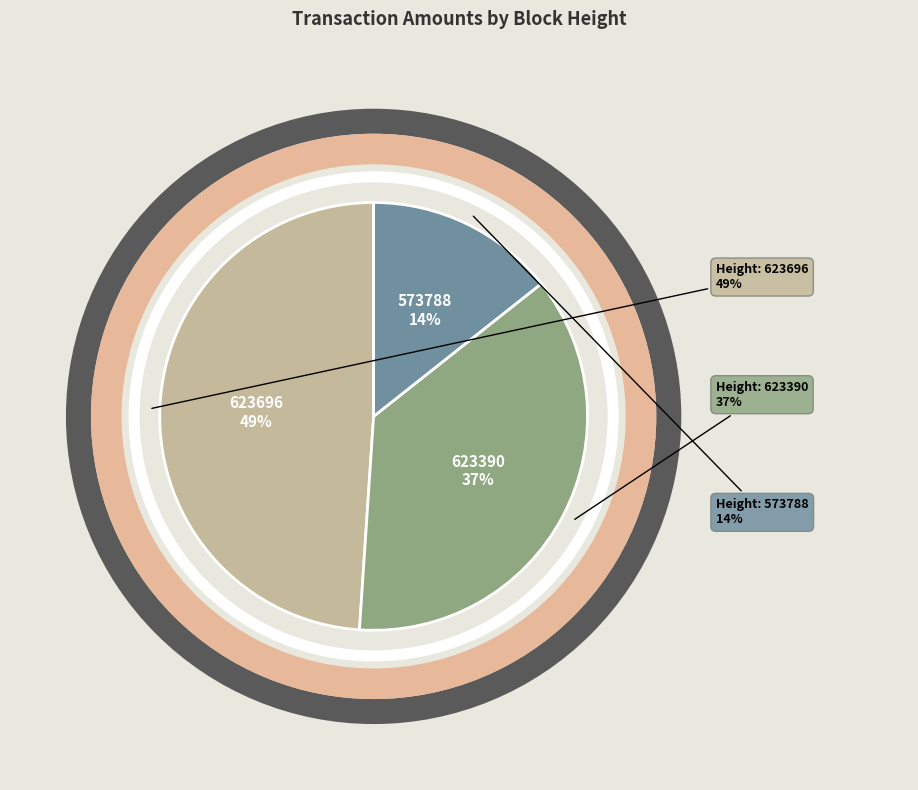

The 573788 slice represents 22% of the pie. True or false?

False